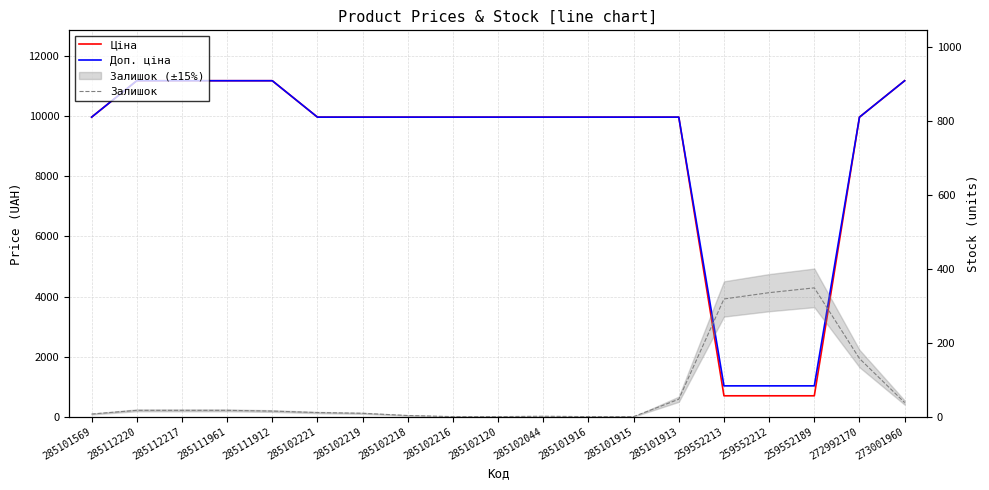

Which category has the highest value in the Доп. ціна series?

285112220